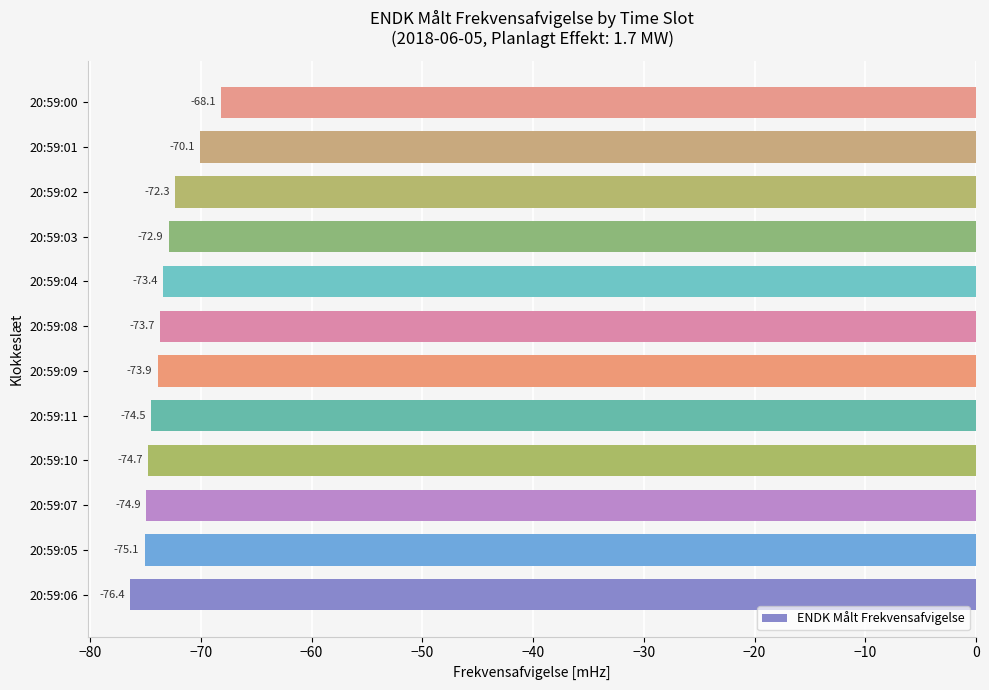

Reading bottom to top, what are all the values shown in this chart?

20:59:06=-76.4	20:59:05=-75.1	20:59:07=-74.9	20:59:10=-74.7	20:59:11=-74.5	20:59:09=-73.9	20:59:08=-73.7	20:59:04=-73.4	20:59:03=-72.9	20:59:02=-72.3	20:59:01=-70.1	20:59:00=-68.1